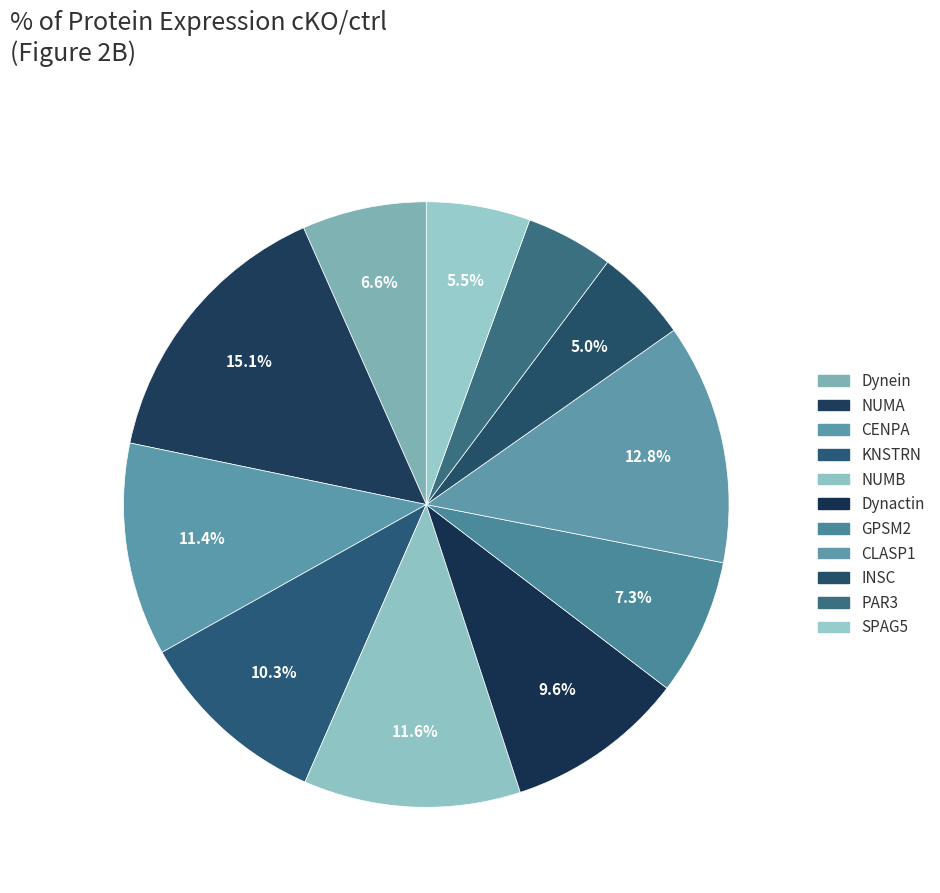

To the nearest percent, what is the difference between the CLASP1 and GPSM2 slice percentages?

6%